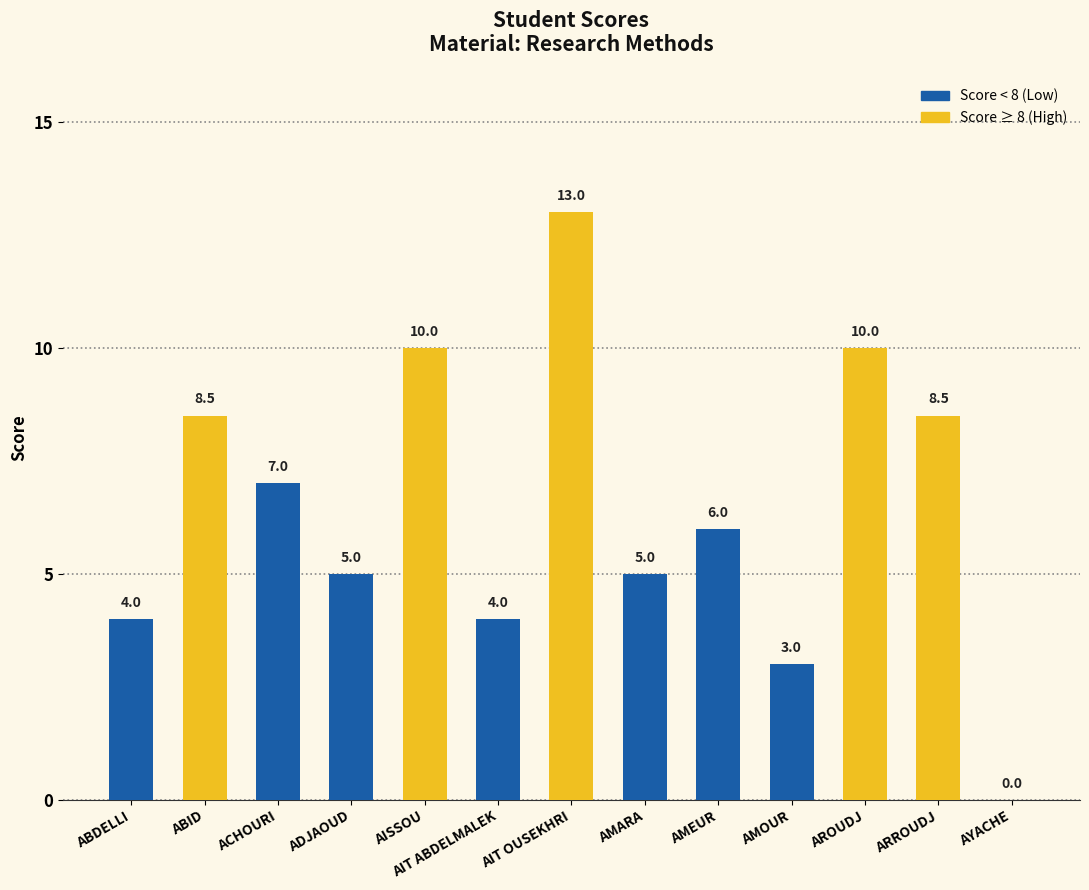

Which has a higher value, ARROUDJ or AROUDJ?

AROUDJ